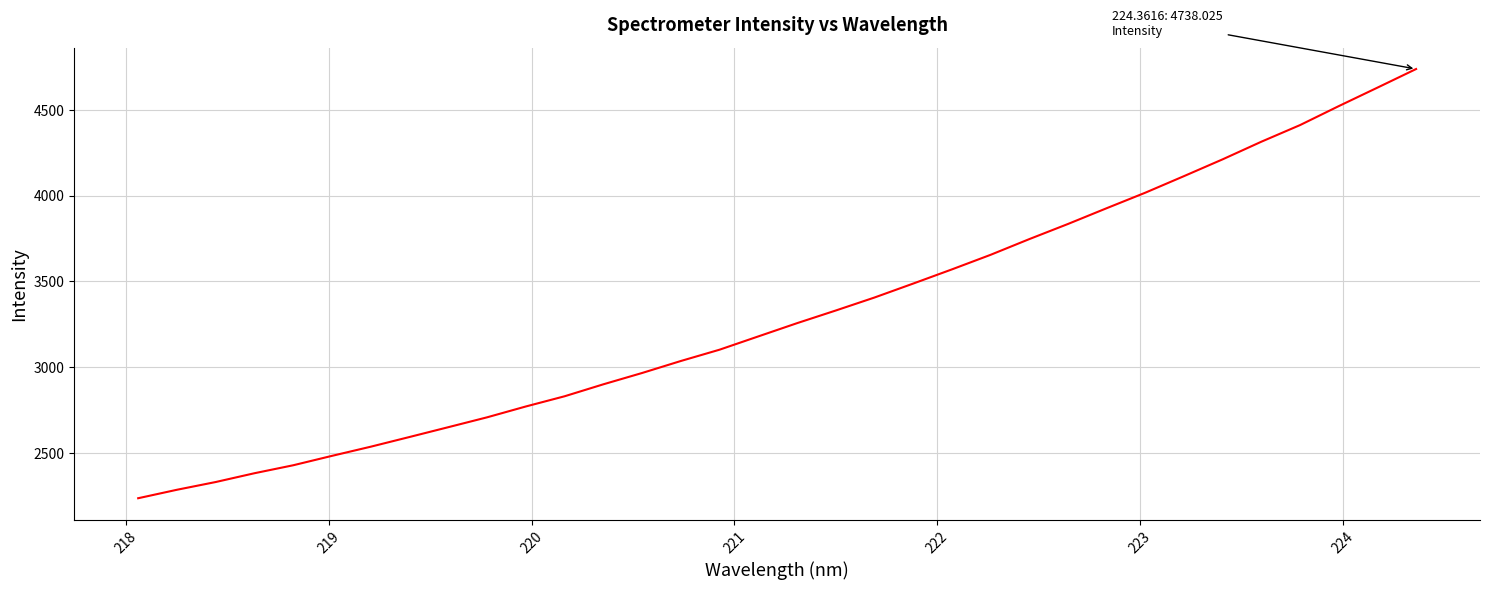

What is the difference between the maximum and minimum values?

2503.1